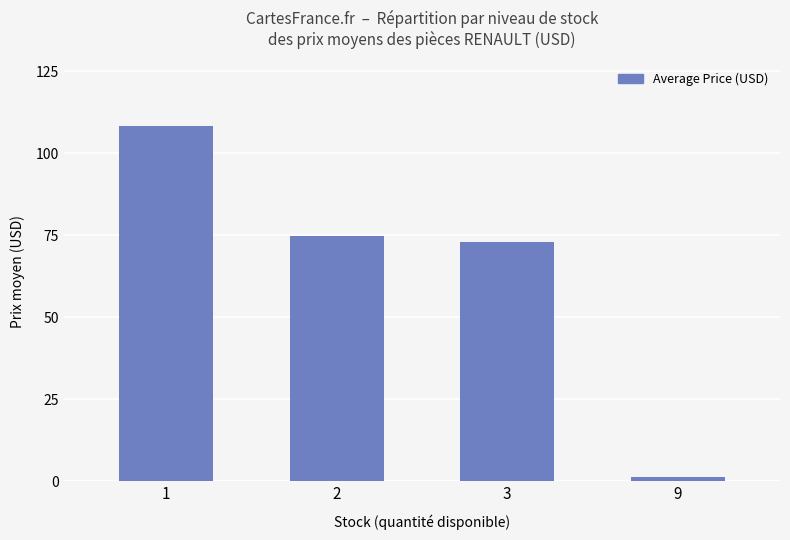

Rank the categories by value from lowest to highest.

9, 3, 2, 1